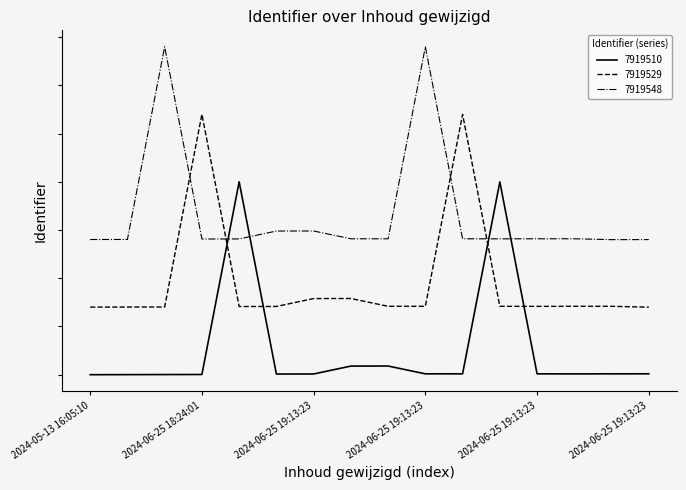

What is the label of the 1st point from the left?

2024-05-13 16:05:10